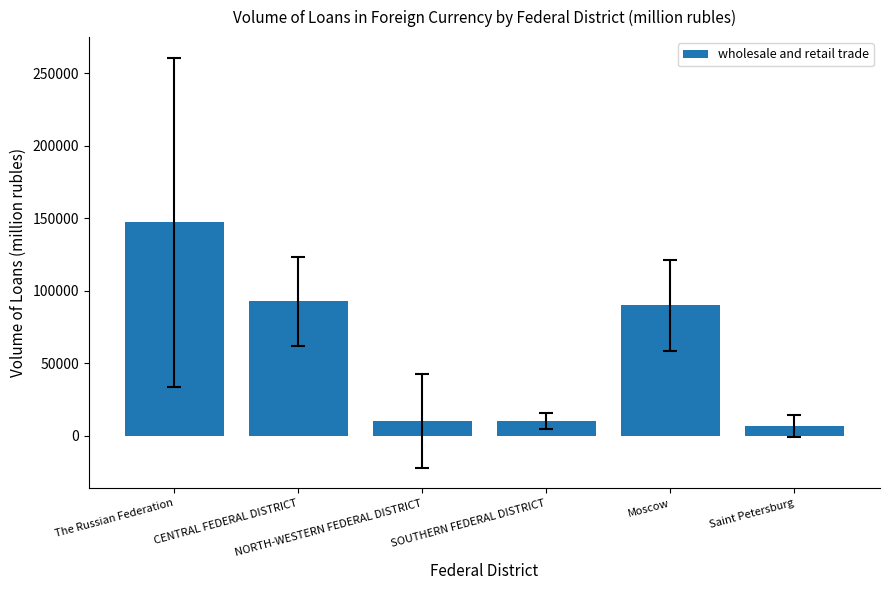

What is the average value?

59518